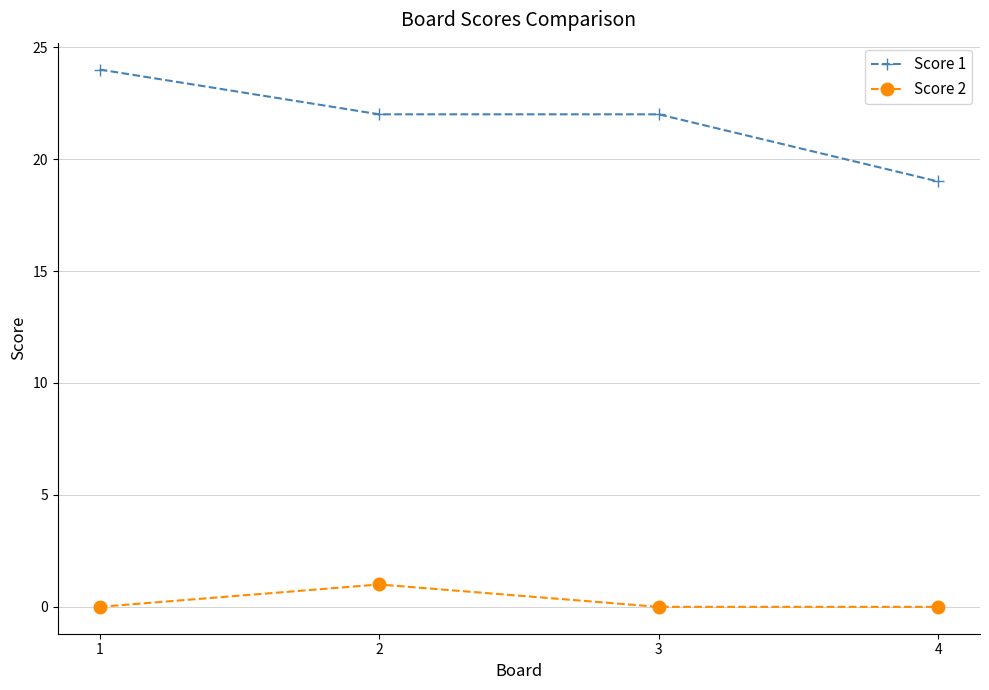

Reading left to right, what are all the values shown in this chart?

Score 1: 24	22	22	19
Score 2: 0	1	0	0